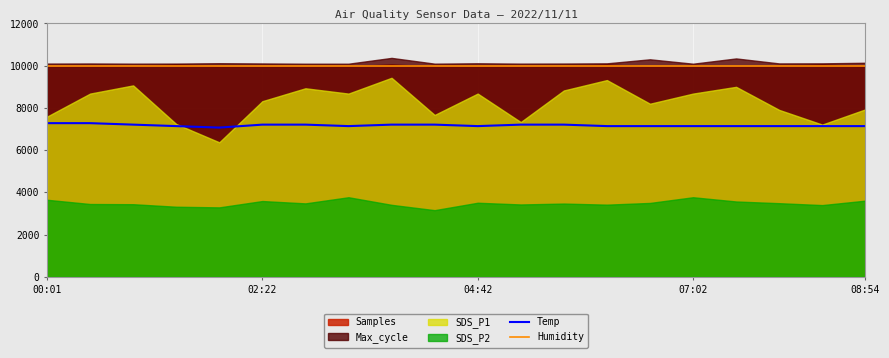

True or false: Humidity and Temp intersect in this chart.

False